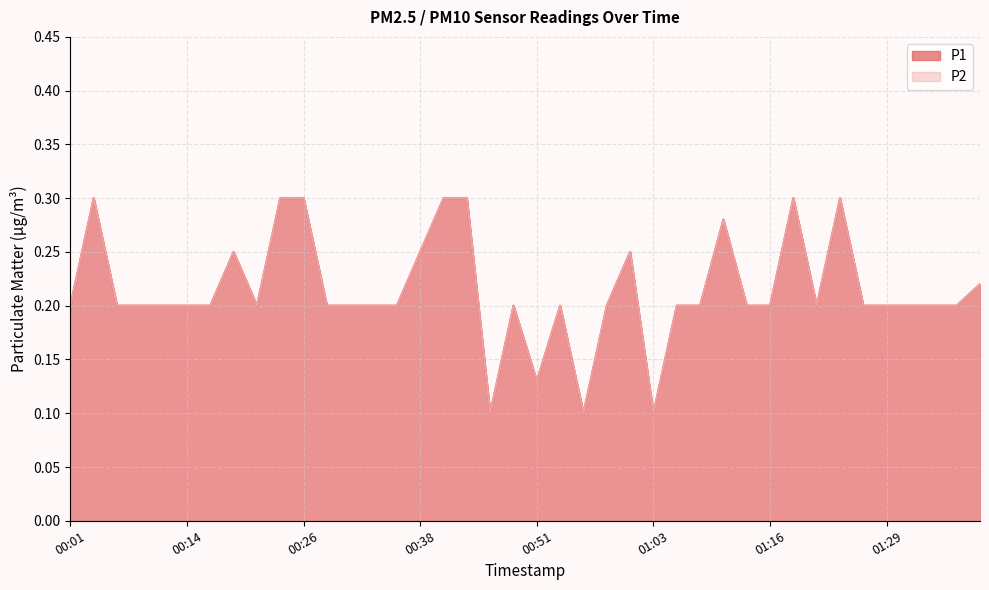

Reading right to left, transcribe all the data shown in this chart.

P1: 01:39=0.2	01:36=0.2	01:34=0.2	01:31=0.2	01:29=0.2	01:26=0.2	01:23=0.3	01:21=0.2	01:18=0.3	01:16=0.2	01:13=0.2	01:11=0.3	01:08=0.2	01:06=0.2	01:03=0.1	01:01=0.2	00:58=0.2	00:56=0.1	00:53=0.2	00:51=0.1	00:48=0.2	00:46=0.1	00:43=0.3	00:41=0.3	00:38=0.2	00:36=0.2	00:33=0.2	00:31=0.2	00:29=0.2	00:26=0.3	00:24=0.3	00:21=0.2	00:19=0.2	00:16=0.2	00:14=0.2	00:11=0.2	00:09=0.2	00:06=0.2	00:04=0.3	00:01=0.2
P2: 01:39=0.2	01:36=0.2	01:34=0.2	01:31=0.2	01:29=0.2	01:26=0.2	01:23=0.3	01:21=0.2	01:18=0.3	01:16=0.2	01:13=0.2	01:11=0.3	01:08=0.2	01:06=0.2	01:03=0.1	01:01=0.2	00:58=0.2	00:56=0.1	00:53=0.2	00:51=0.1	00:48=0.2	00:46=0.1	00:43=0.3	00:41=0.3	00:38=0.2	00:36=0.2	00:33=0.2	00:31=0.2	00:29=0.2	00:26=0.3	00:24=0.3	00:21=0.2	00:19=0.2	00:16=0.2	00:14=0.2	00:11=0.2	00:09=0.2	00:06=0.2	00:04=0.3	00:01=0.2